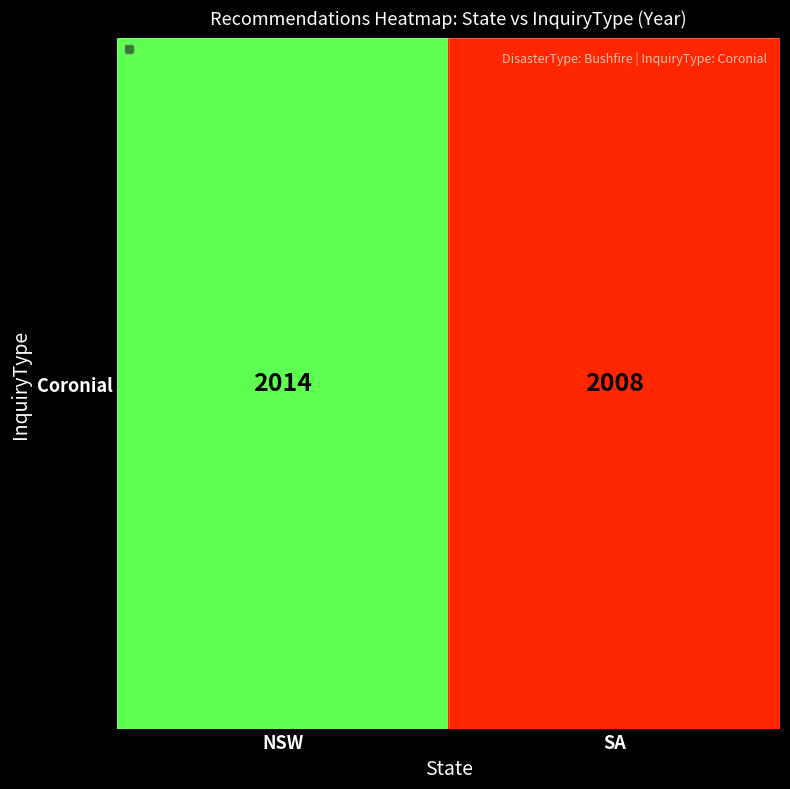

What is the smallest value displayed?

2008